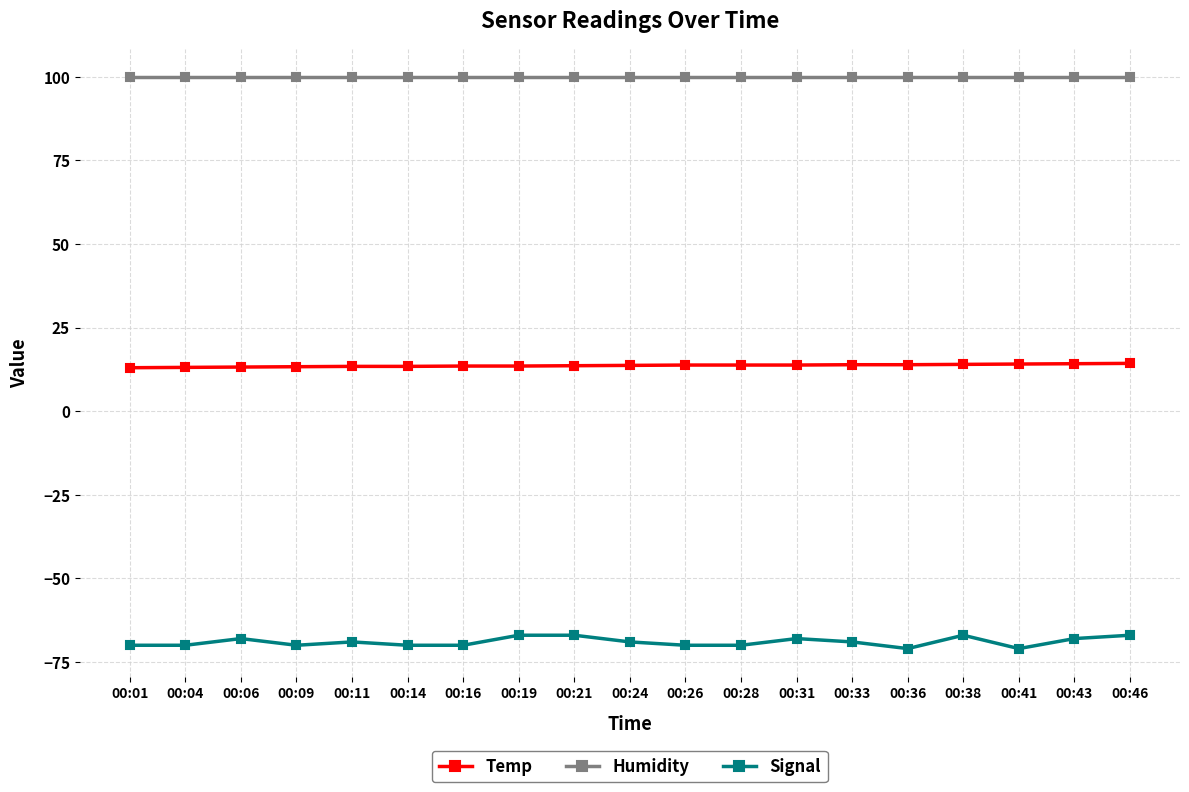

What is the difference between the highest and lowest values at 00:06?

167.9